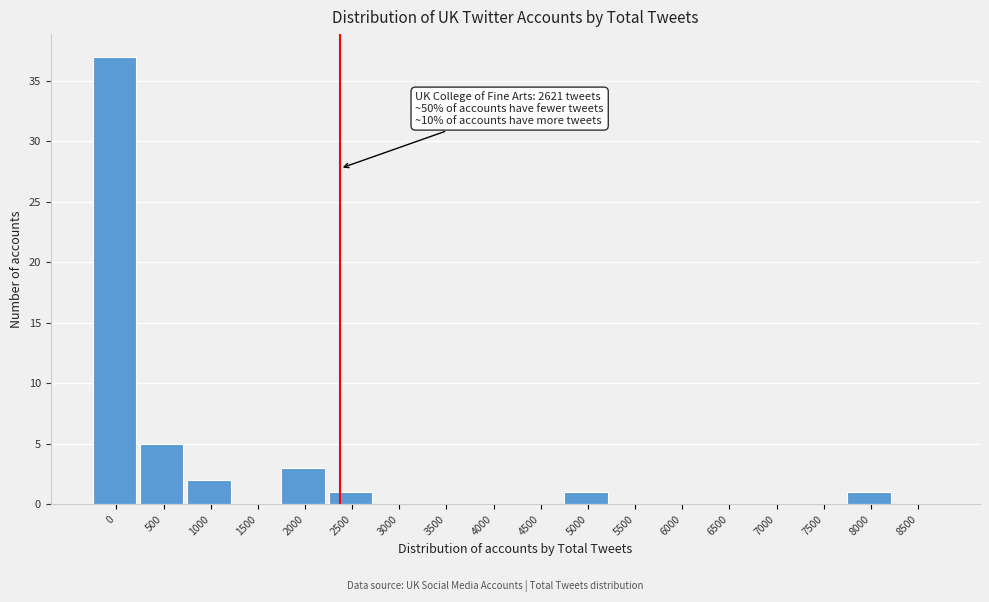

Reading left to right, transcribe all the data shown in this chart.

0=37	500=5	1000=2	1500=0	2000=3	2500=1	3000=0	3500=0	4000=0	4500=0	5000=1	5500=0	6000=0	6500=0	7000=0	7500=0	8000=1	8500=0